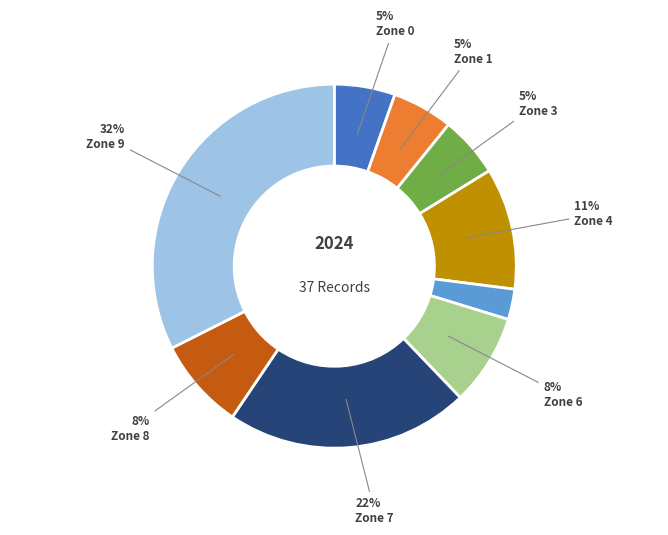

Is there a majority slice in this chart?

No